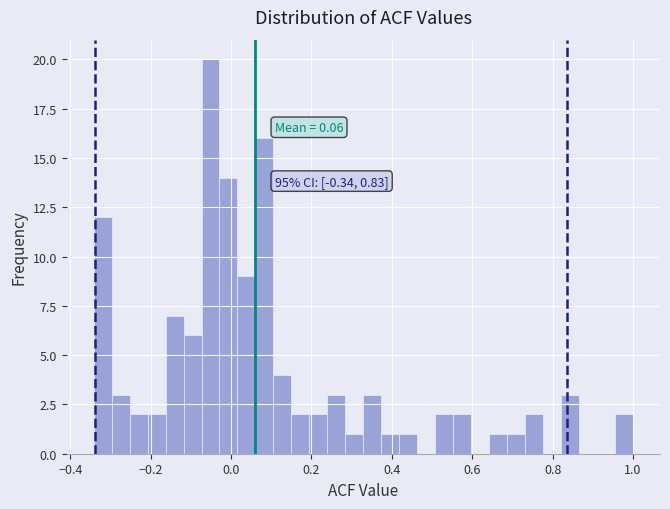

Around what value on the x-axis is the tallest bar? Give the approximate position of its centre, as read against the axis.

-0.06